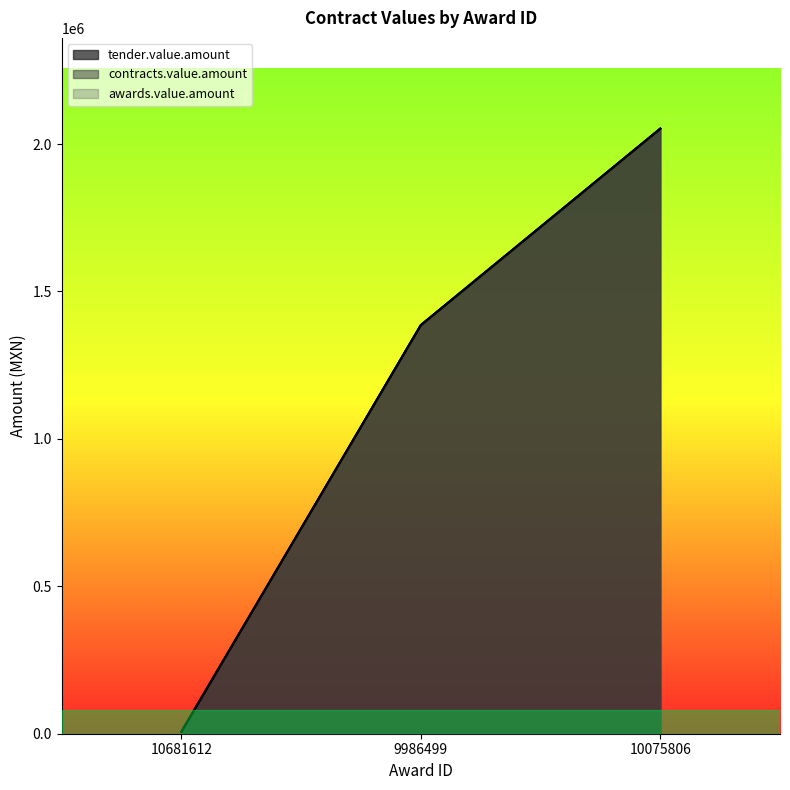

At which label is tender.value.amount closest to 1029346?

9986499